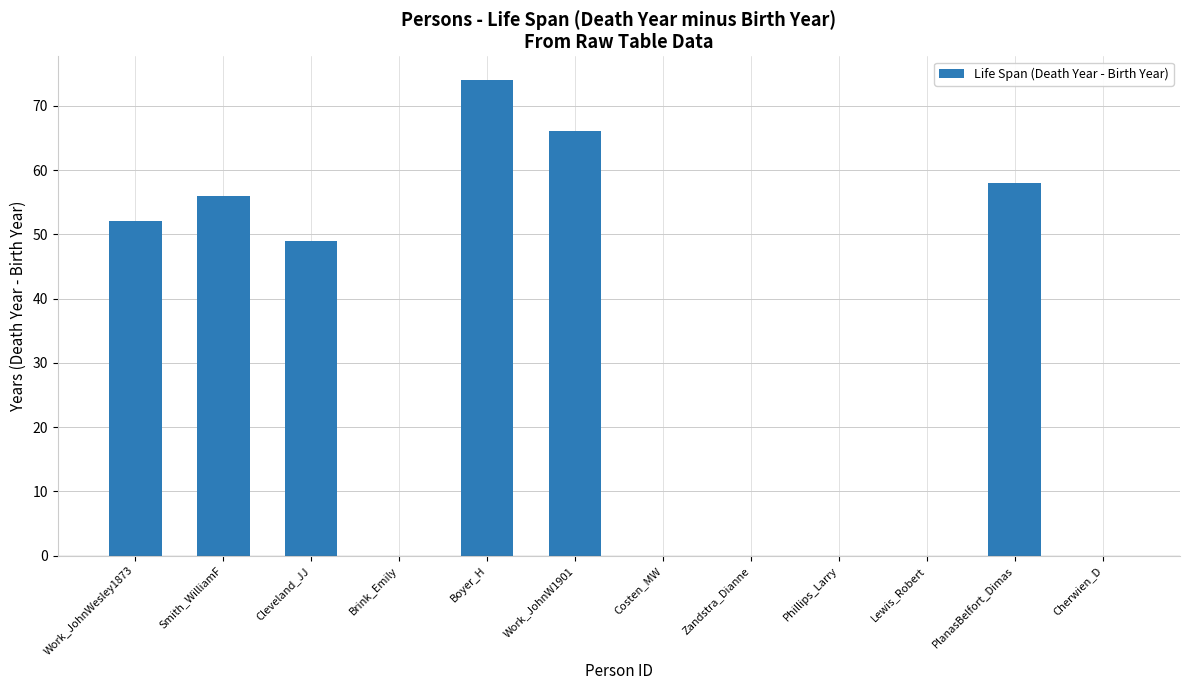

Count the number of data series in this chart.

1